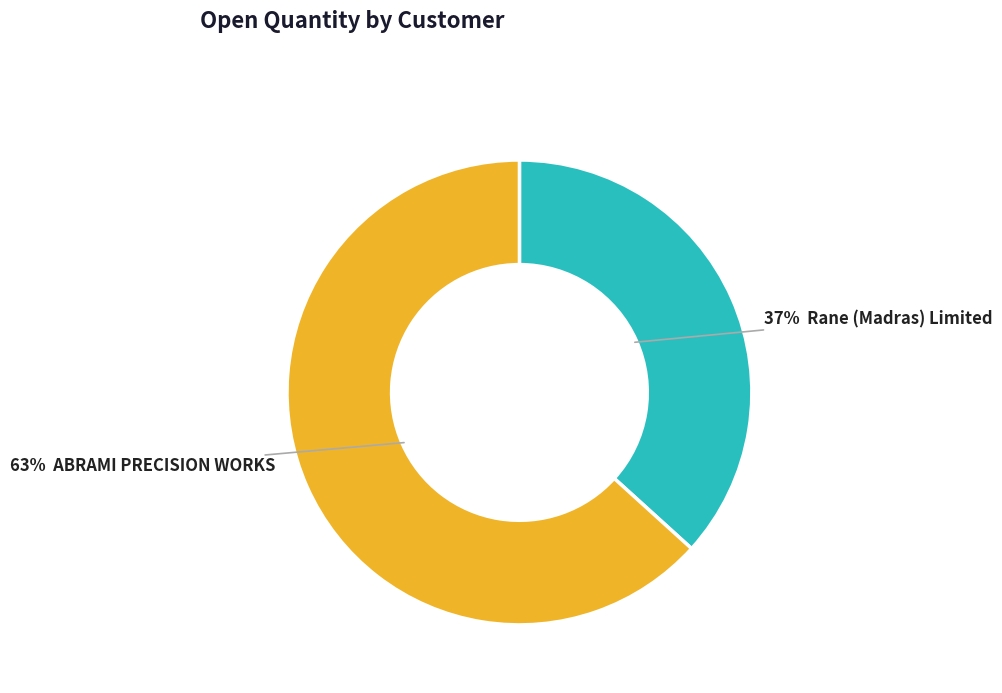

Is there a majority slice in this chart?

Yes